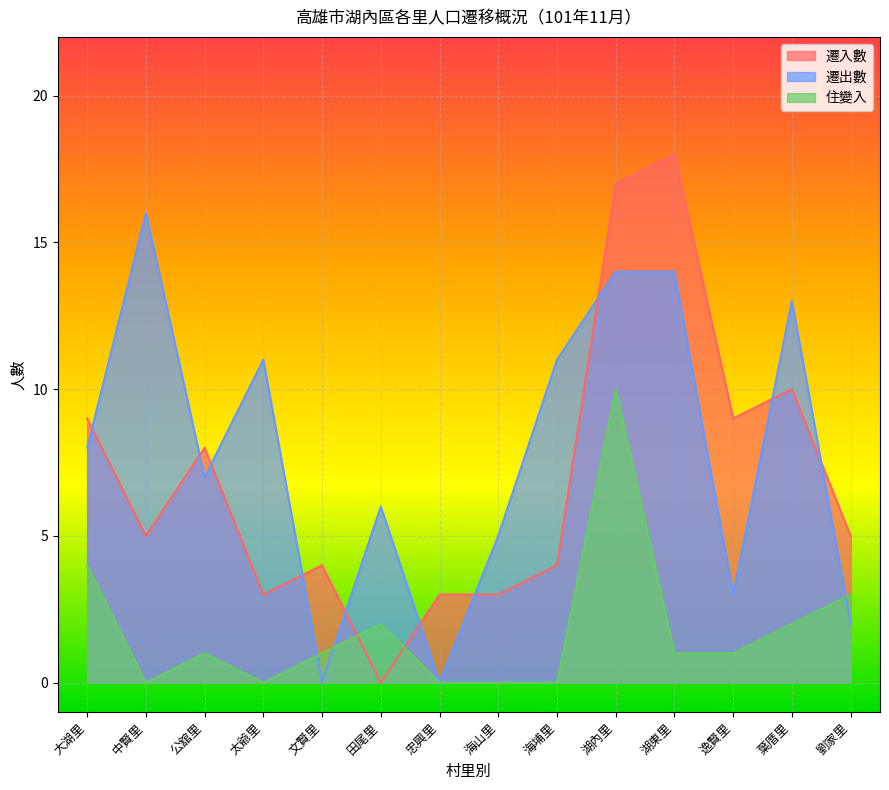

Reading left to right, extract all data points from this chart.

遷入數: 大湖里=9	中賢里=5	公舘里=8	太爺里=3	文賢里=4	田尾里=0	忠興里=3	海山里=3	海埔里=4	湖內里=17	湖東里=18	逸賢里=9	葉厝里=10	劉家里=5
遷出數: 大湖里=8	中賢里=16	公舘里=7	太爺里=11	文賢里=0	田尾里=6	忠興里=0	海山里=5	海埔里=11	湖內里=14	湖東里=14	逸賢里=3	葉厝里=13	劉家里=2
住變入: 大湖里=4	中賢里=0	公舘里=1	太爺里=0	文賢里=1	田尾里=2	忠興里=0	海山里=0	海埔里=0	湖內里=10	湖東里=1	逸賢里=1	葉厝里=2	劉家里=3